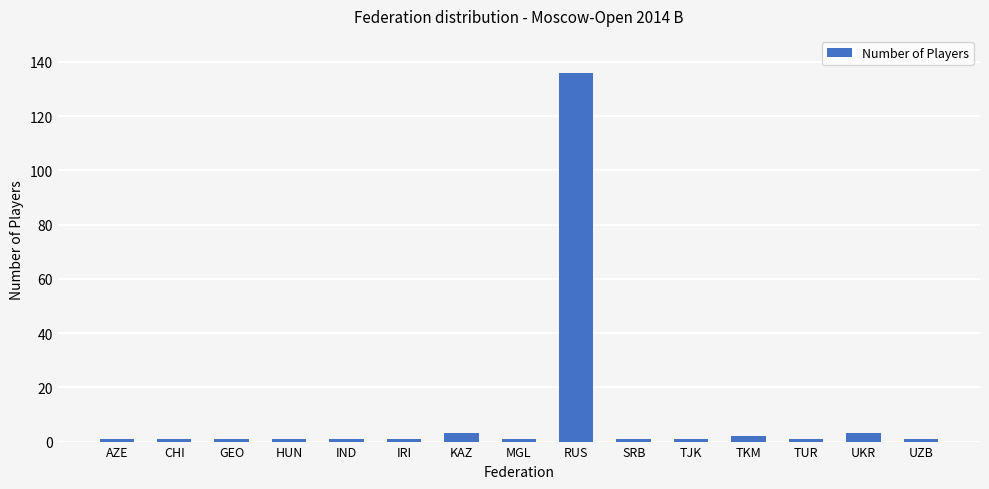

Count the number of data series in this chart.

1